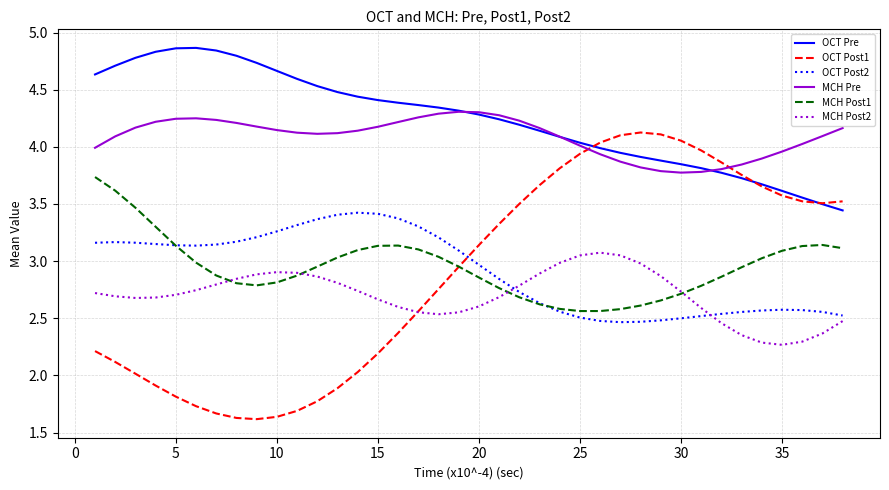

Which series has the largest range (max minus min)?

OCT Post1